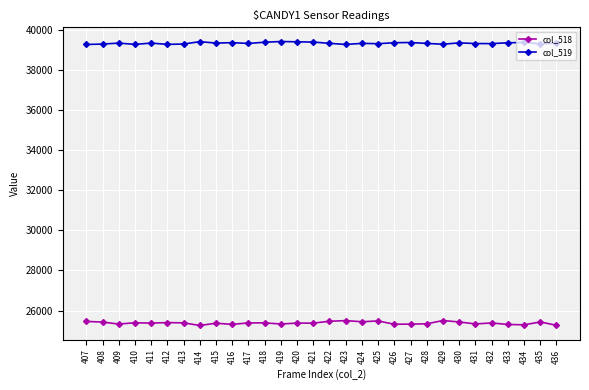

Which series has the largest total across all categories?

col_519